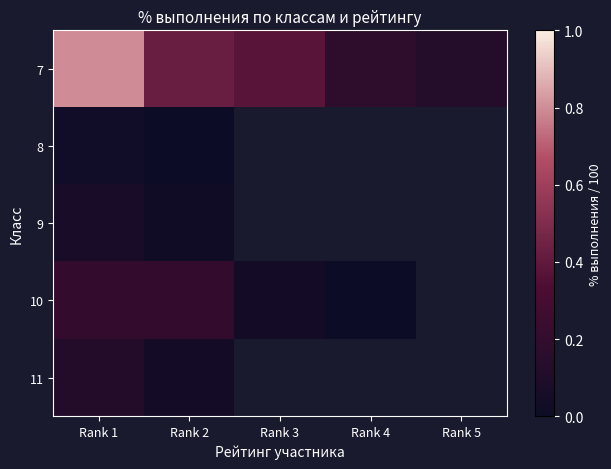

Rank the series at Rank 4 from highest to lowest value.

7, 8, 9, 10, 11